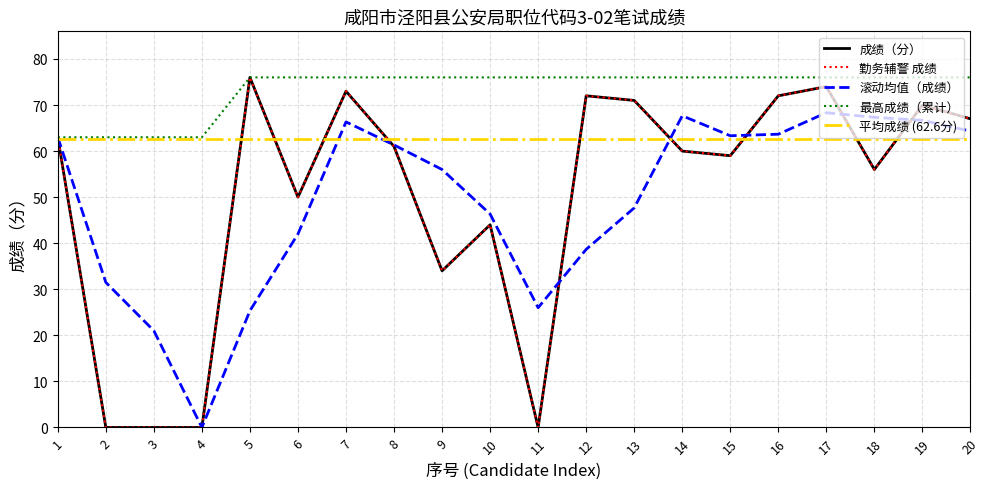

What is the change in value from 2 to 10?

+44